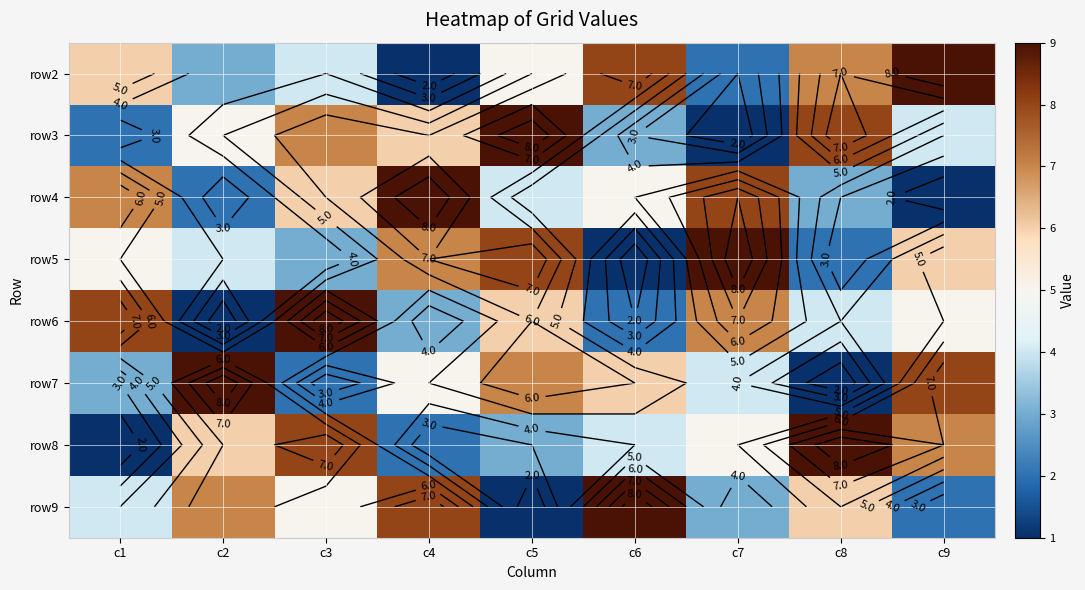

At which label does row8 first exceed 5?

c2